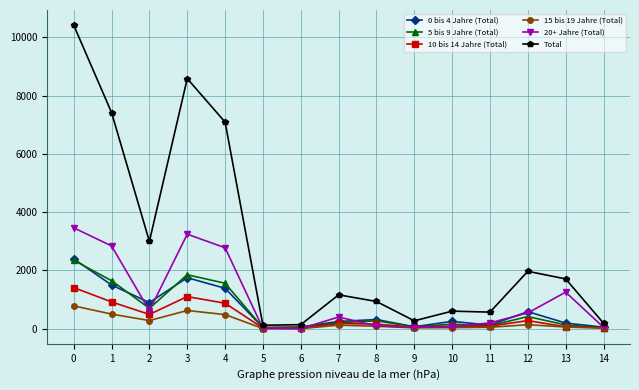

What are all the series names shown in the legend?

0 bis 4 Jahre (Total), 5 bis 9 Jahre (Total), 10 bis 14 Jahre (Total), 15 bis 19 Jahre (Total), 20+ Jahre (Total), Total